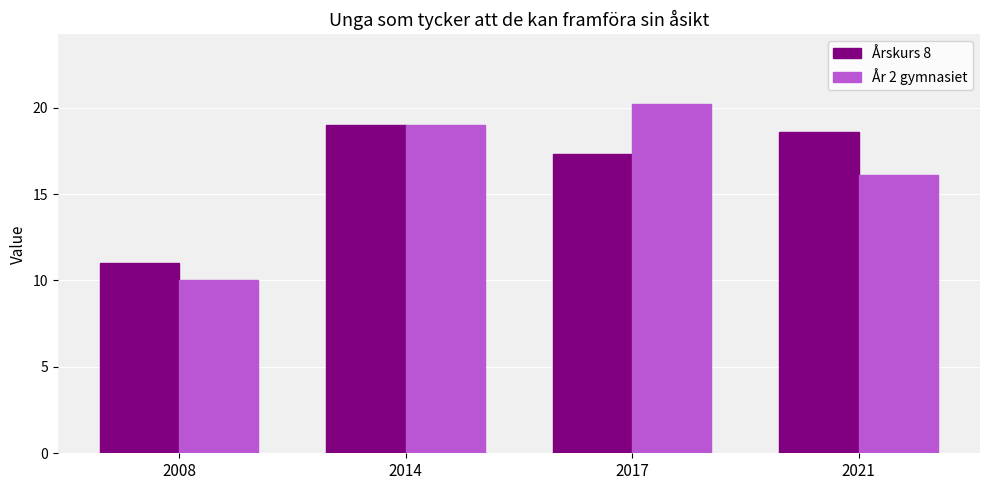

At which category is the sum across all series the highest?

2014